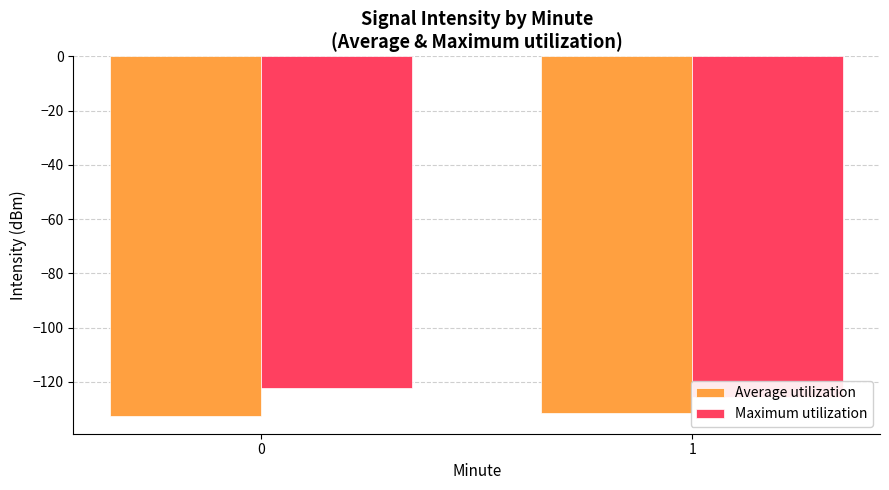

Rank the series at 1 from highest to lowest value.

Maximum utilization, Average utilization